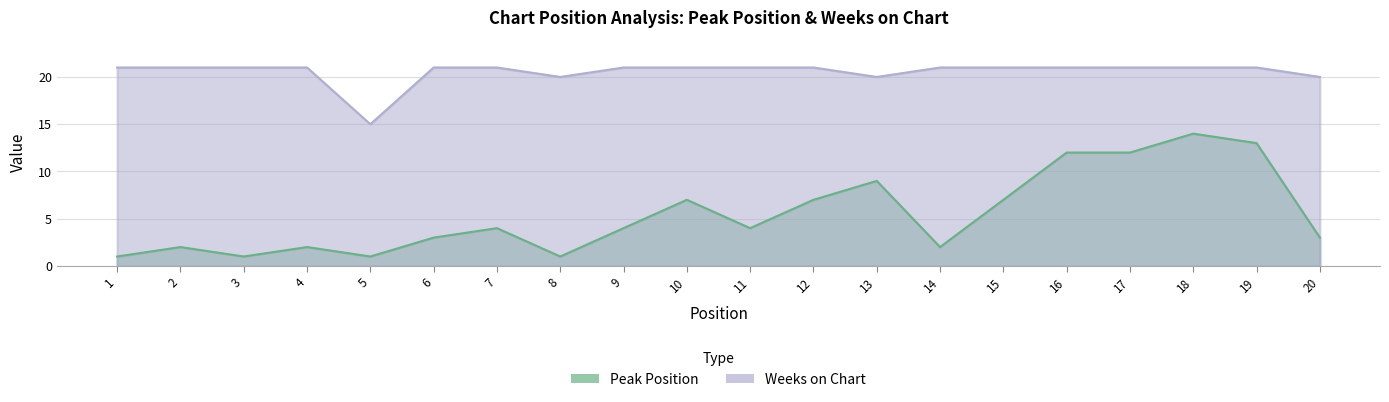

Reading left to right, what are all the values shown in this chart?

Peak Position: 1	2	1	2	1	3	4	1	4	7	4	7	9	2	7	12	12	14	13	3
Weeks on Chart: 21	21	21	21	15	21	21	20	21	21	21	21	20	21	21	21	21	21	21	20